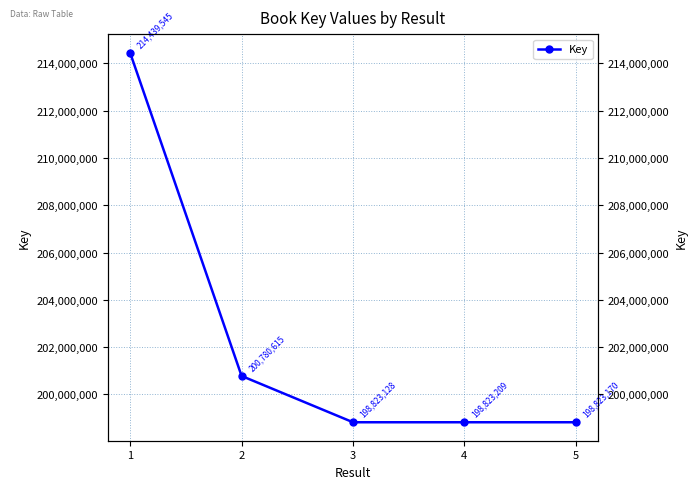

True or false: the data shows 93490949 at 4.

False